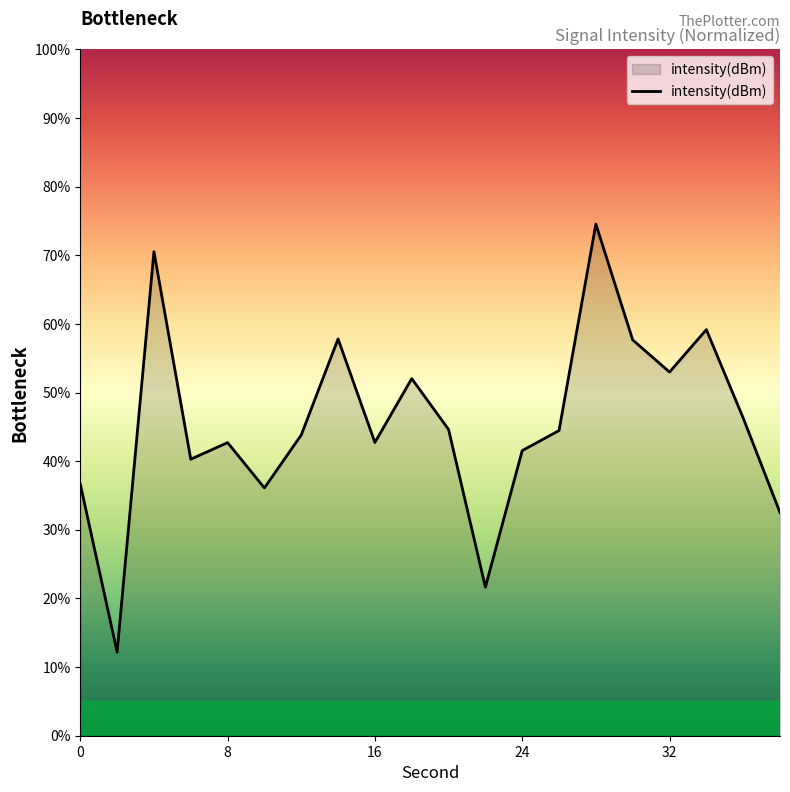

What is the smallest value displayed?

12.2